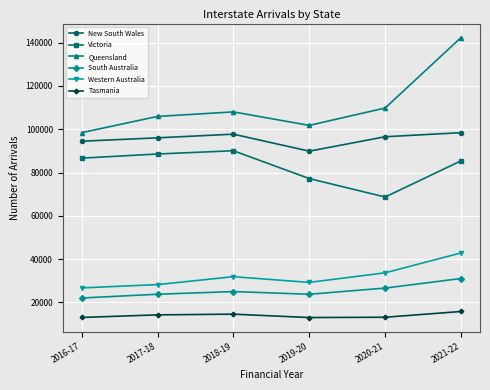

Where is the first local maximum for New South Wales?

2018-19